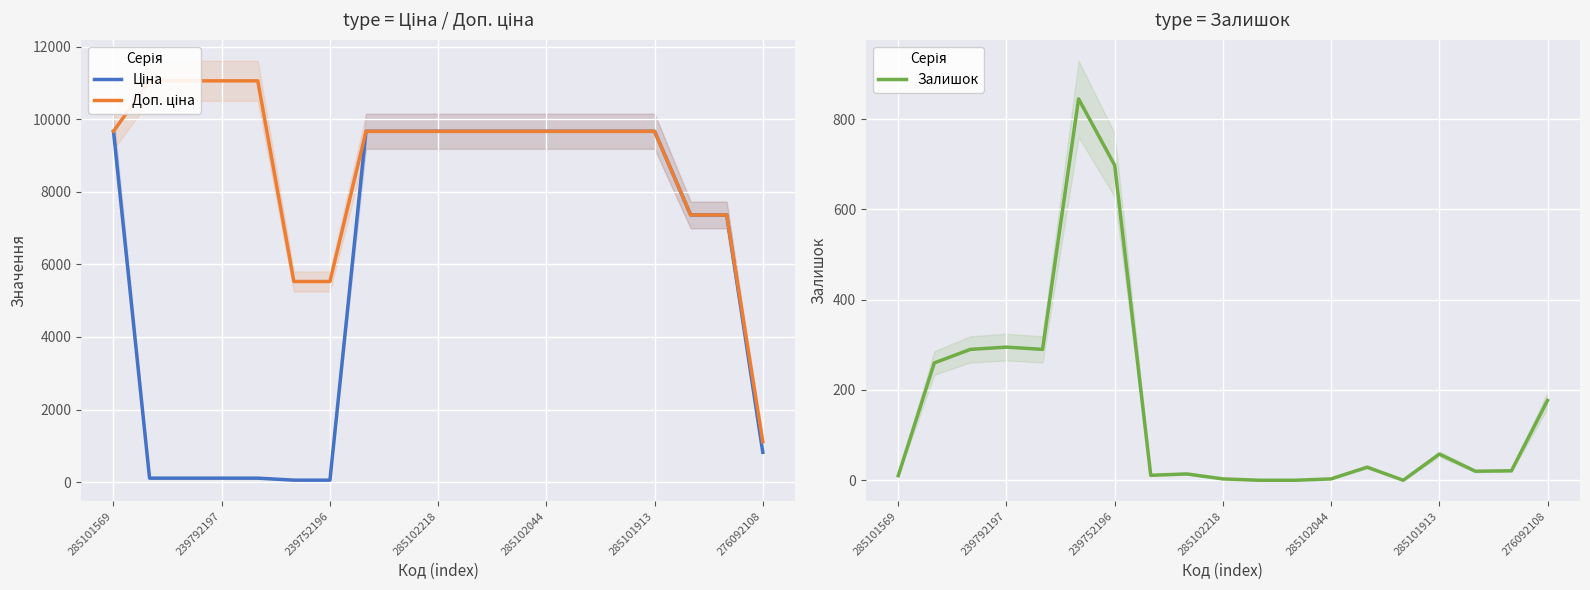

How many lines are shown in the chart?

3